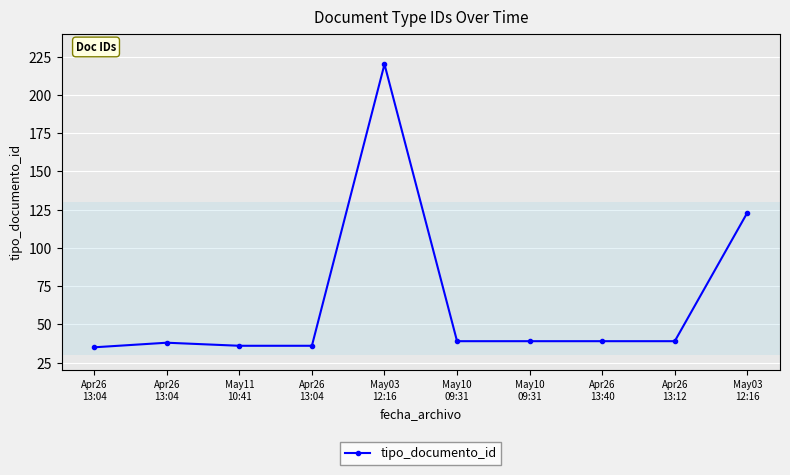

How many interior local peaks (higher than both neighbors) does the data have?

2